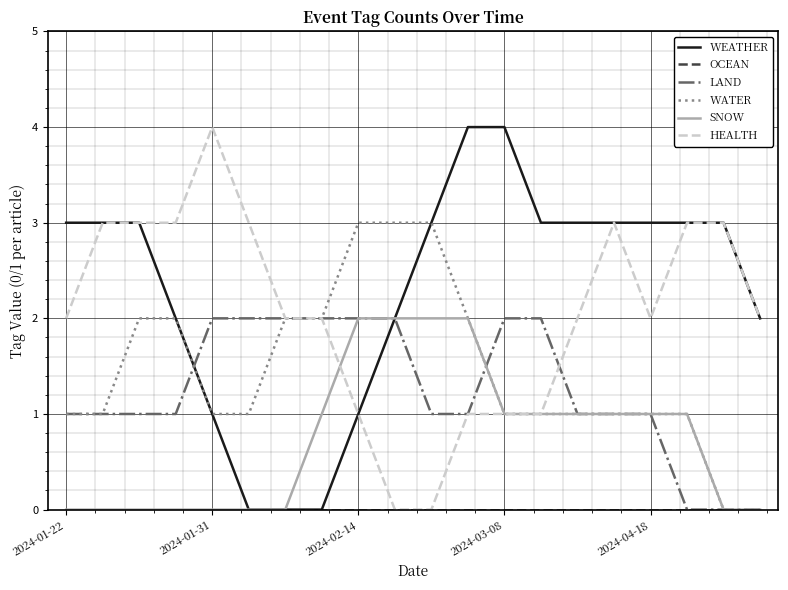

How many lines are shown in the chart?

6